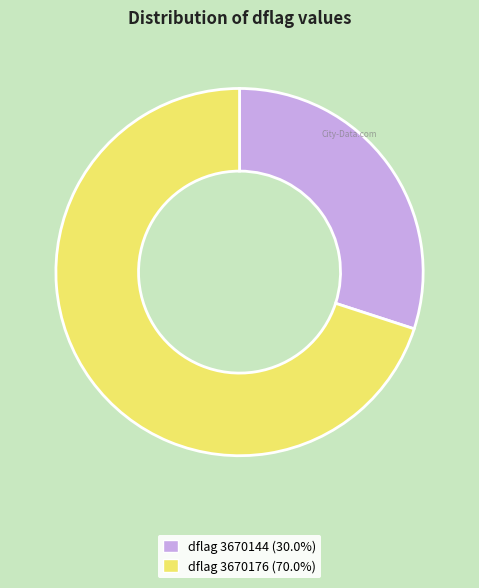

Does any single category account for the majority?

Yes